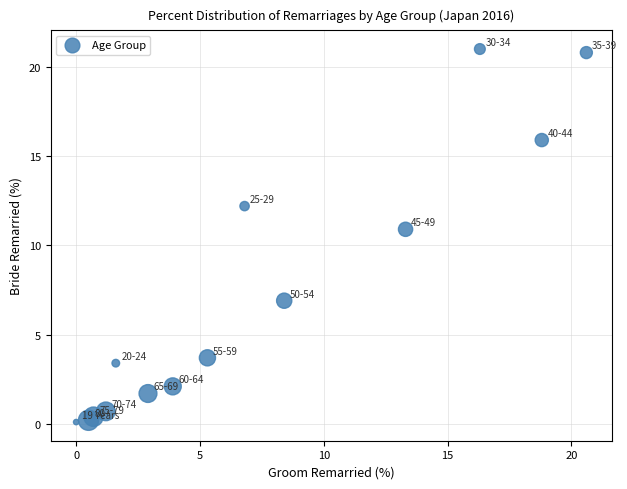

What Y value in the scatter plot is closest to 10?

10.9